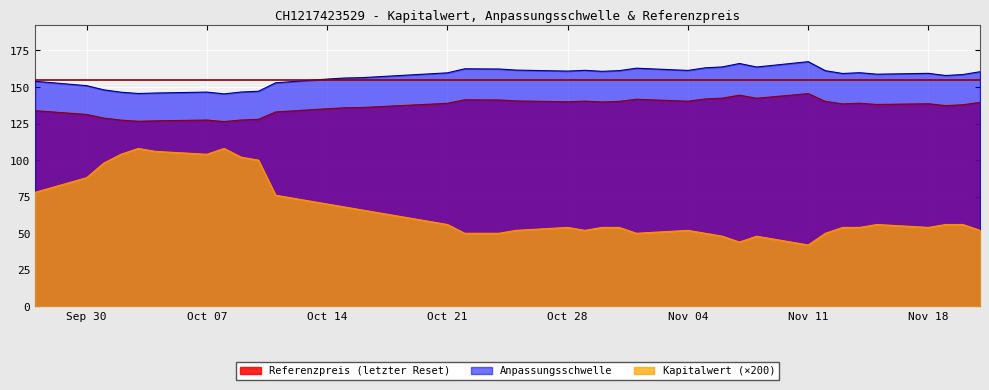

True or false: Anpassungsschwelle and Kapitalwert cross at least once.

False